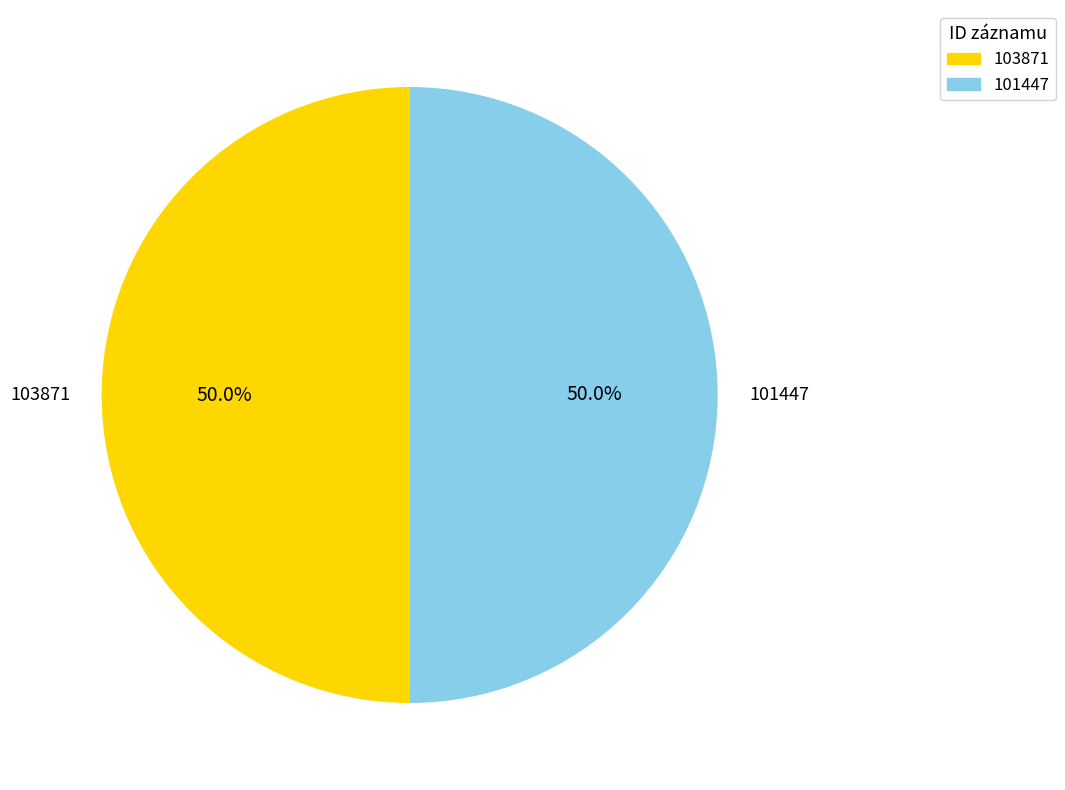

What portion of the pie excludes 101447?

50.0%